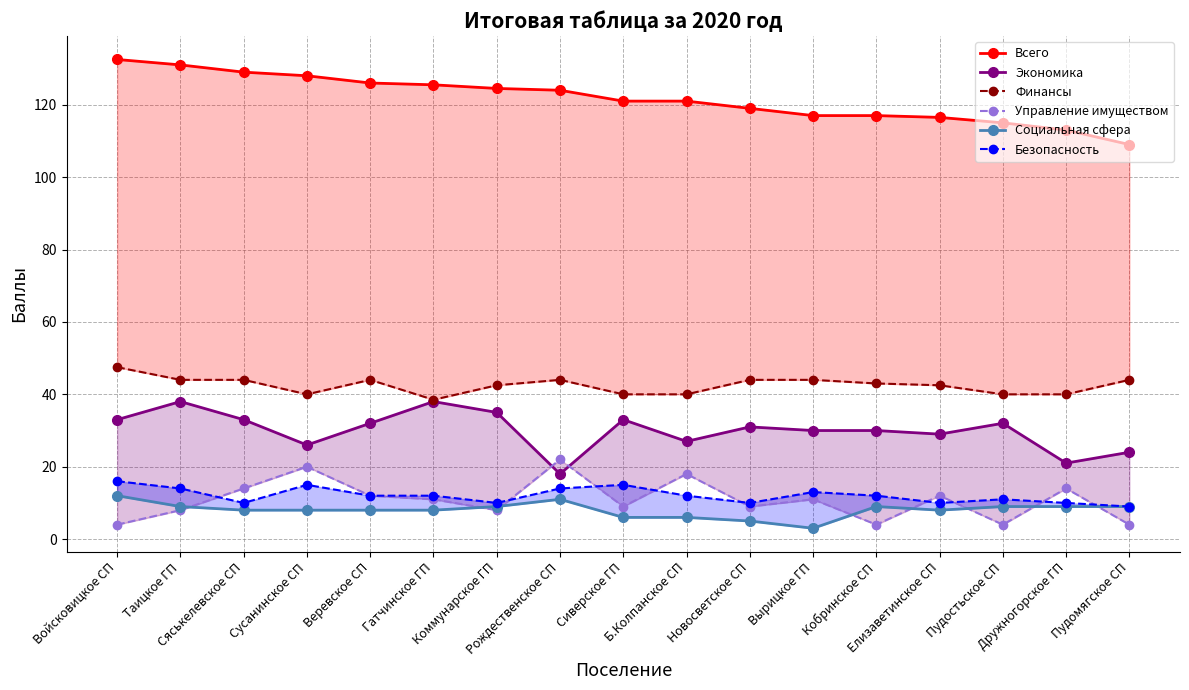

Which series has the largest range (max minus min)?

Всего